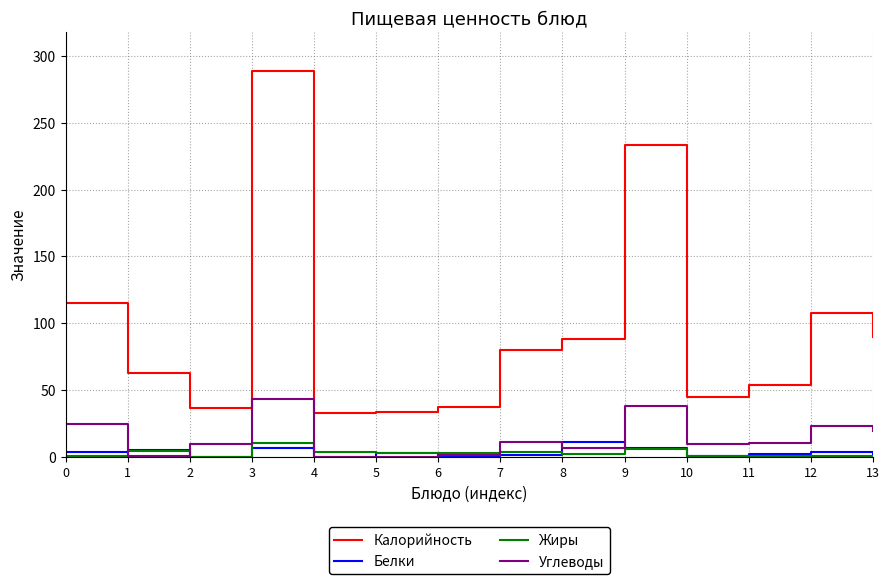

True or false: Белки and Калорийность cross at least once.

False